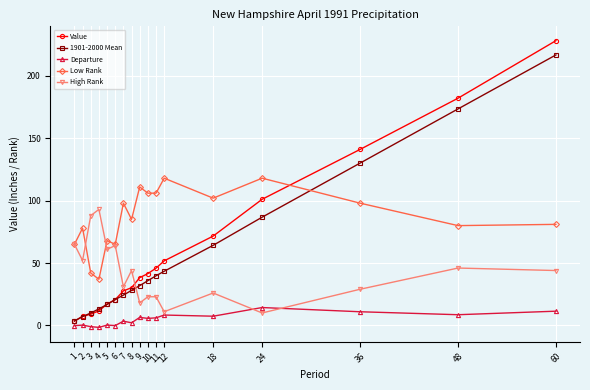

What is the average value of the Value series?

60.5